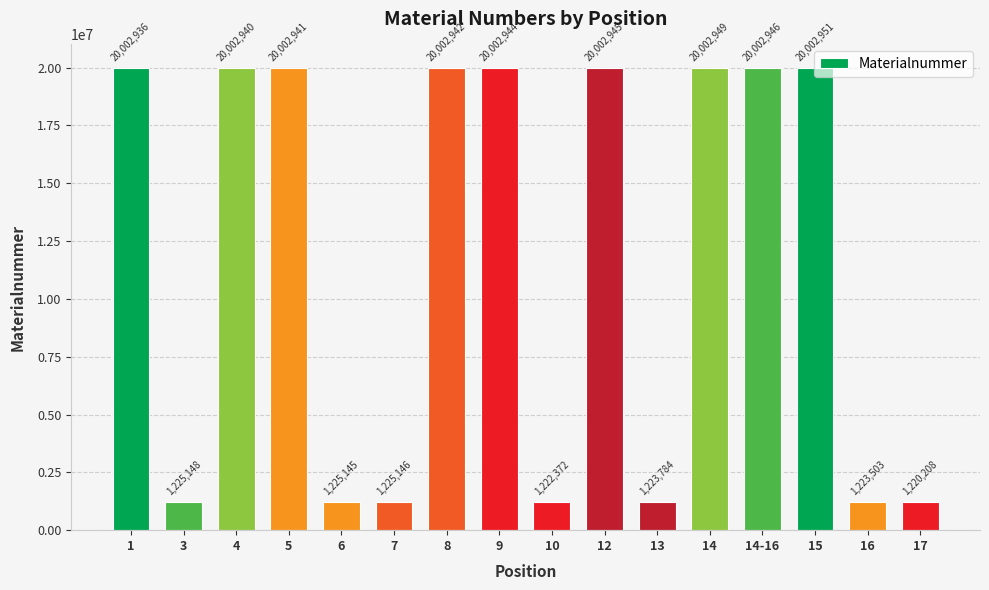

Reading left to right, extract all data points from this chart.

1=20002936	3=1225148	4=20002940	5=20002941	6=1225145	7=1225146	8=20002942	9=20002944	10=1222372	12=20002945	13=1223784	14=20002949	14-16=20002946	15=20002951	16=1223503	17=1220208